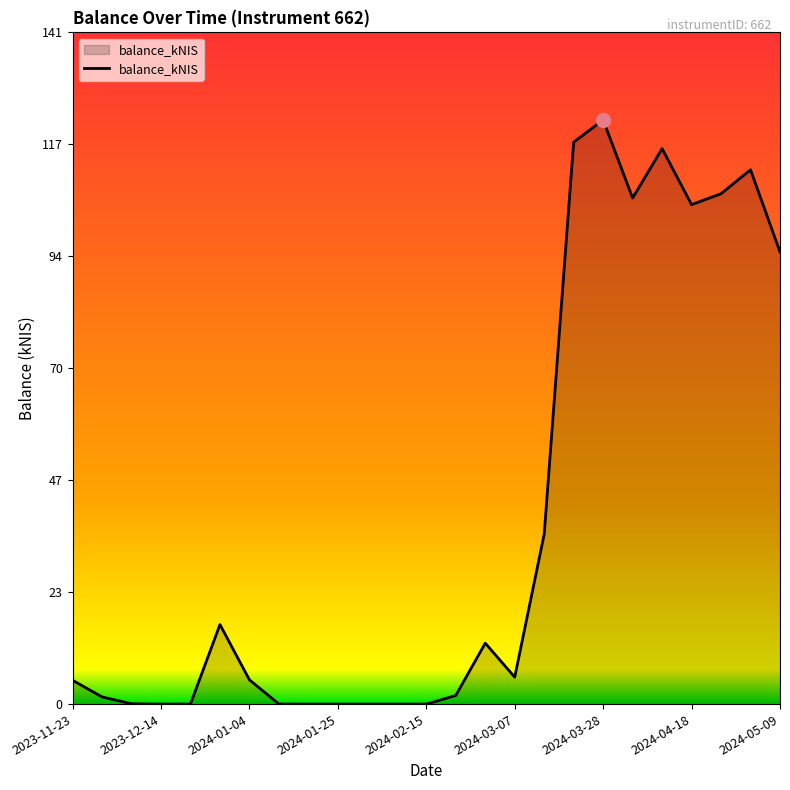

What is the difference between the maximum and minimum values?

122.3